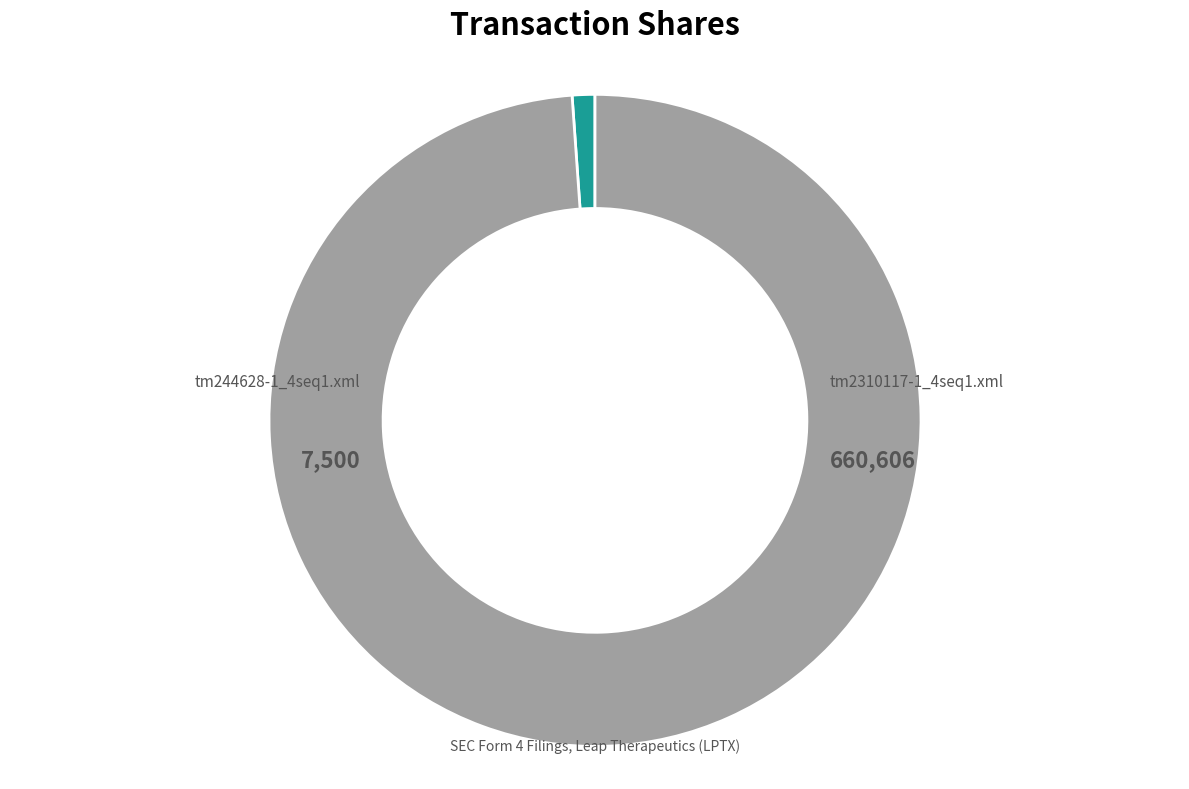

Is the sum of tm2310117-1_4seq1.xml and tm244628-1_4seq1.xml greater than half?

Yes